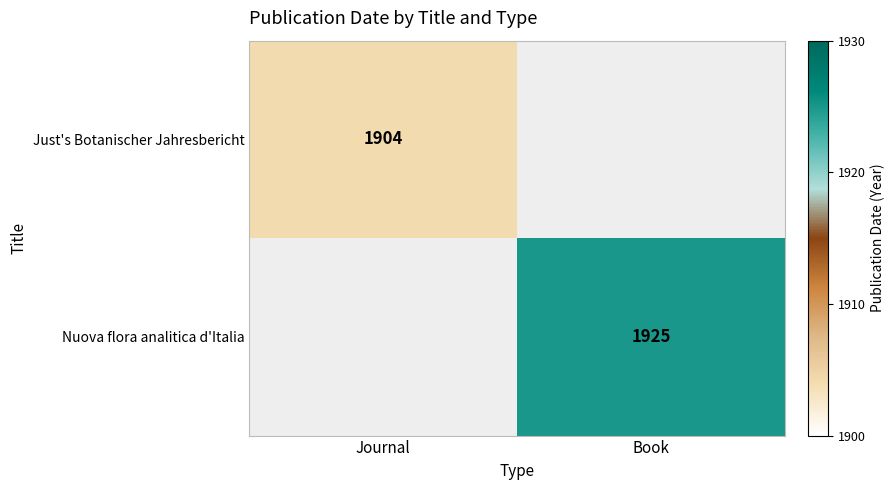

At which category is the sum across all series the highest?

Book